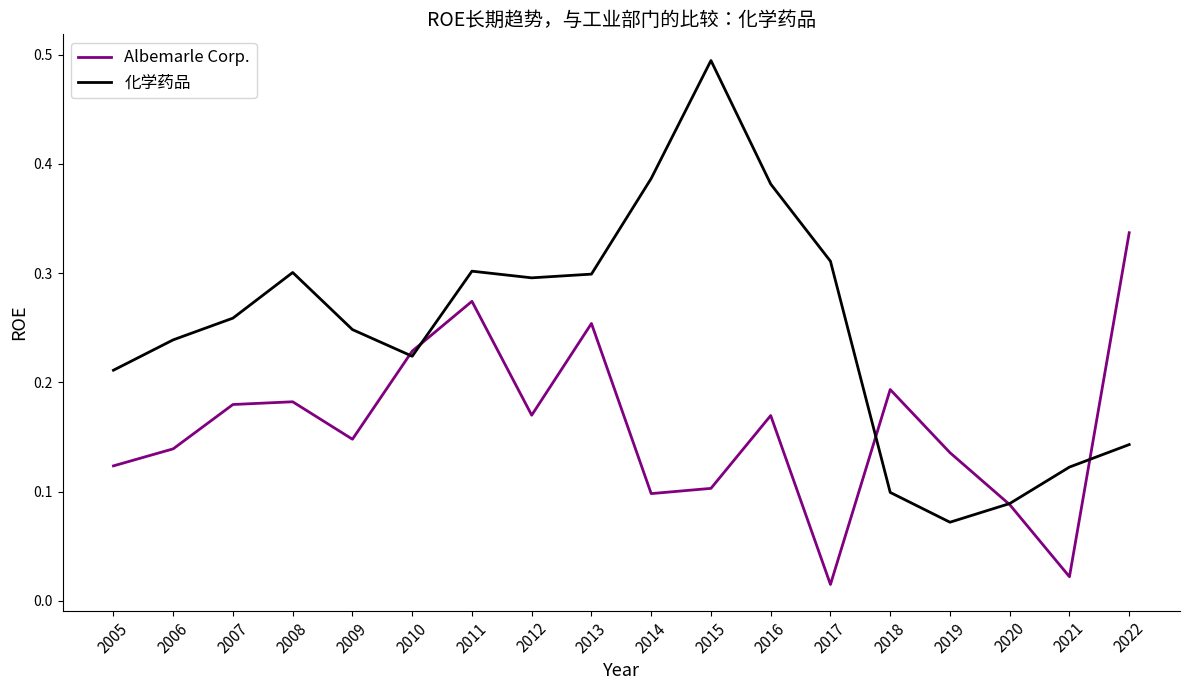

At 2007, list the series in order from smallest to largest.

Albemarle Corp., 化学药品